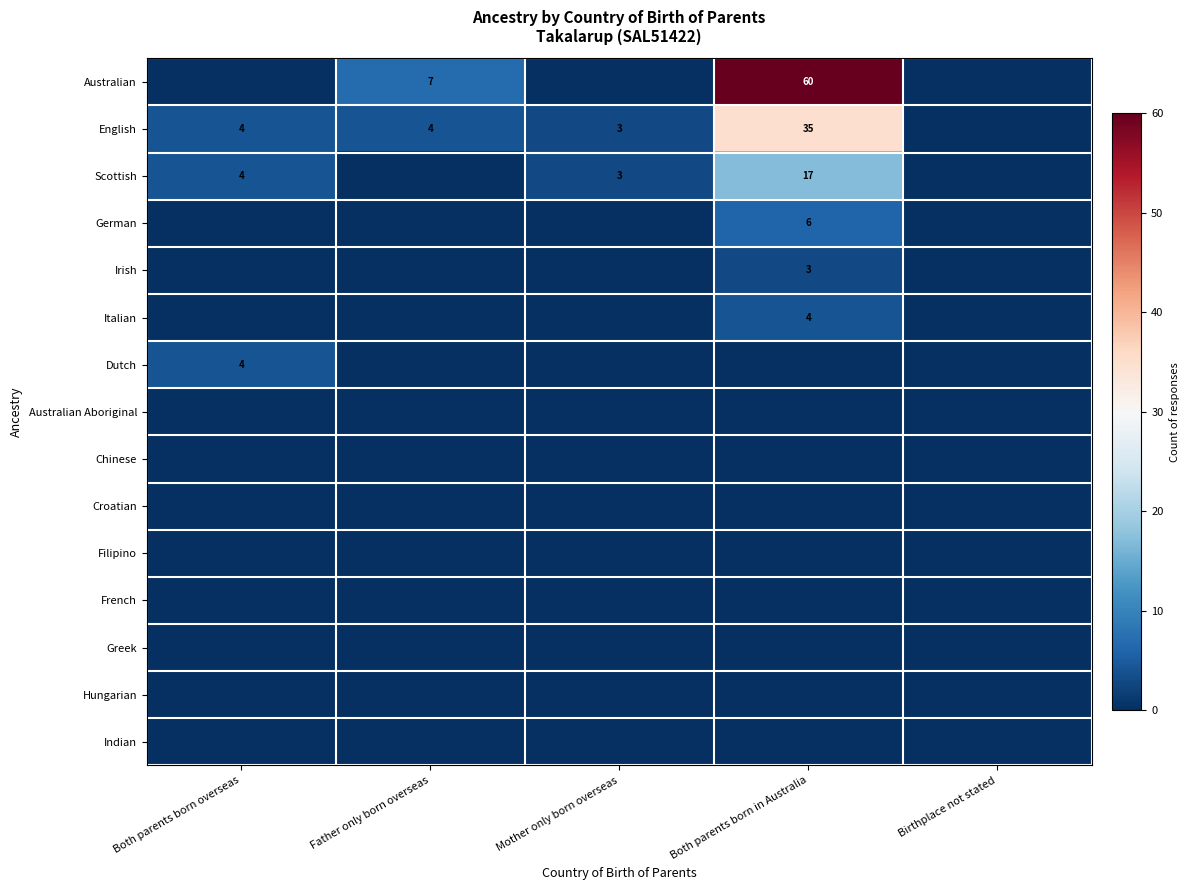

The value of Italian at Both parents born in Australia is 4. True or false?

True